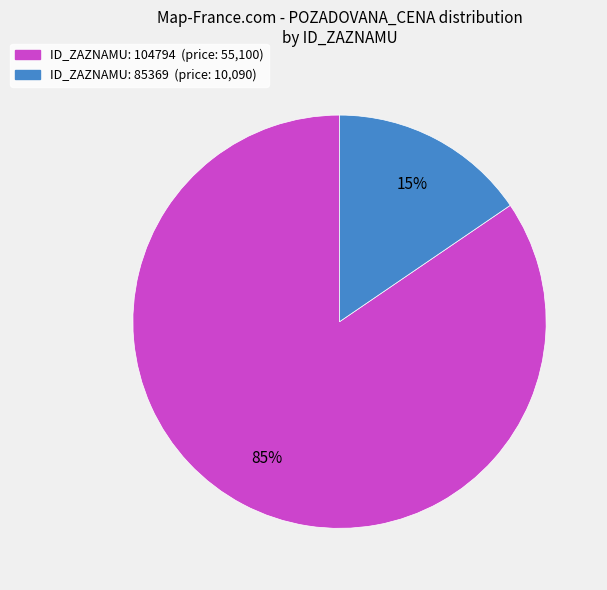

To the nearest percent, what portion does ID_ZAZNAMU: 104794 (price: 55,100) represent?

85%